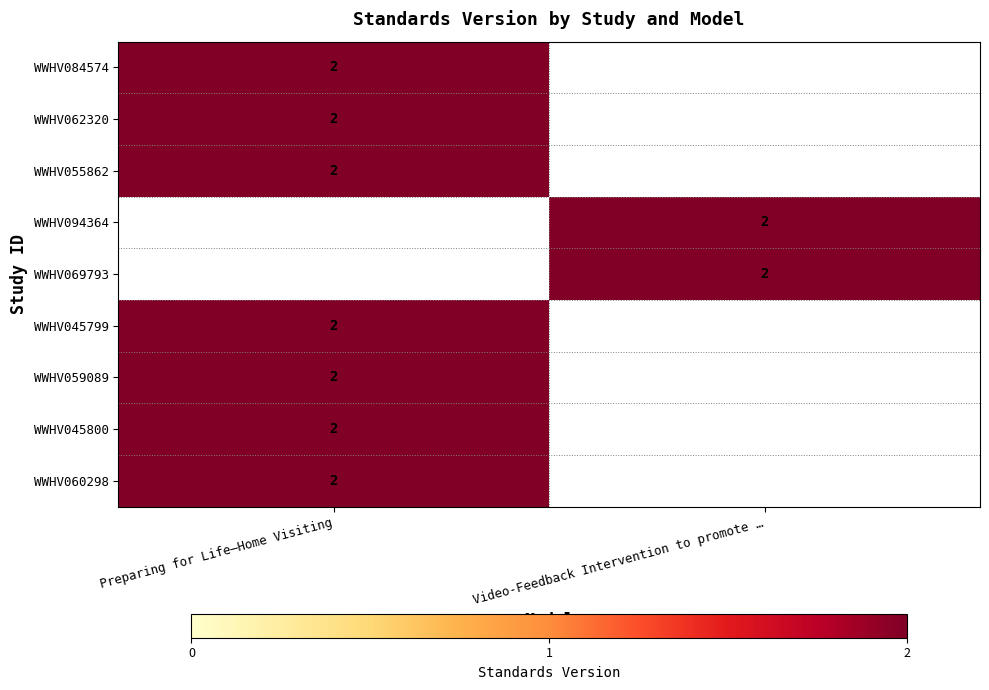

What is the total value across all series at Video-Feedback Intervention to promote …?

4